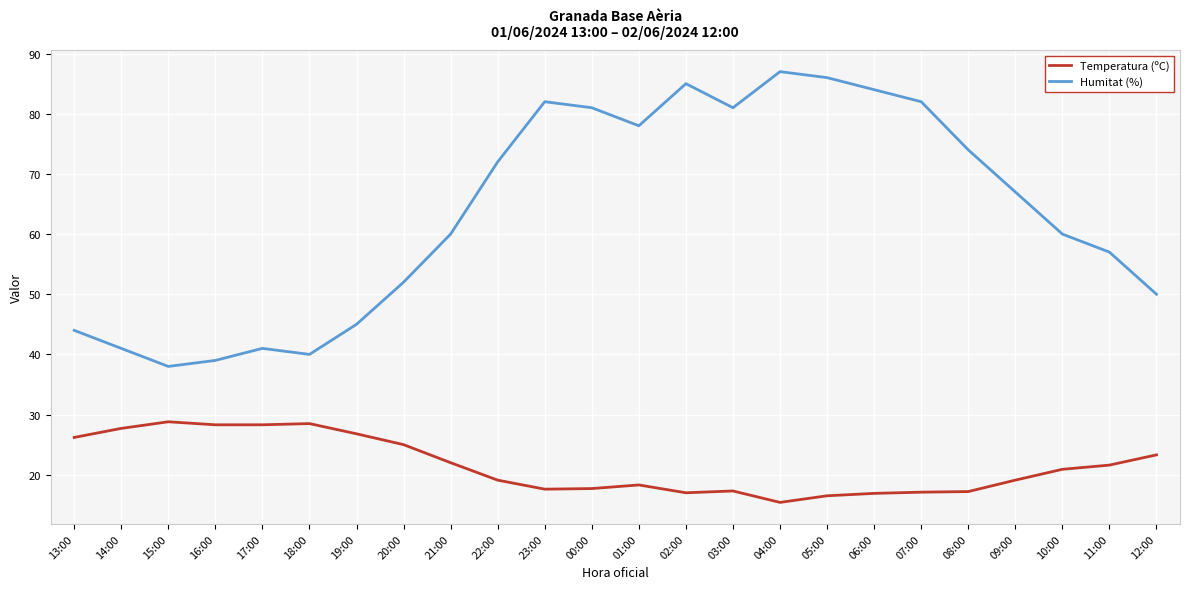

What is the difference between the Temperatura (ºC) values at 02:00 and 13:00?

9.2